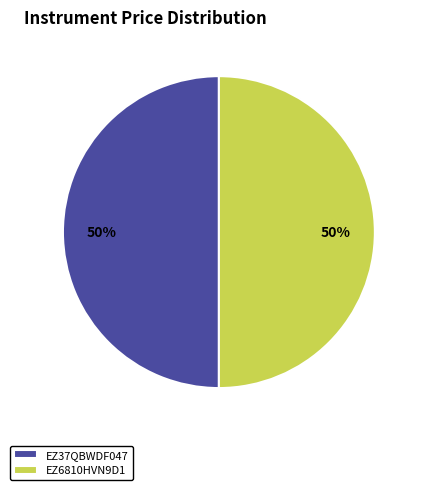

To the nearest percent, what is the combined percentage of EZ37QBWDF047 and EZ6810HVN9D1?

100%